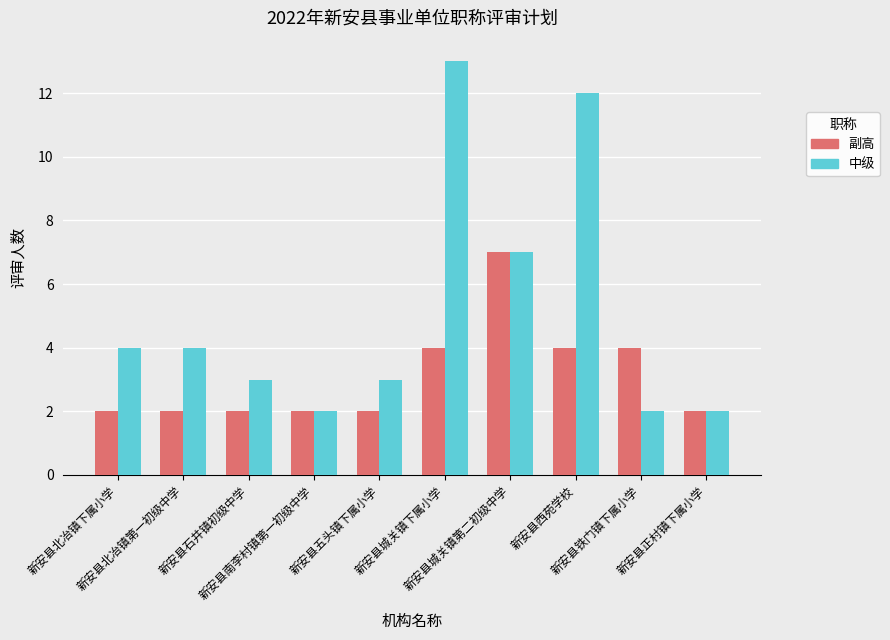

What position from the left is 新安县五头镇下属小学?

5